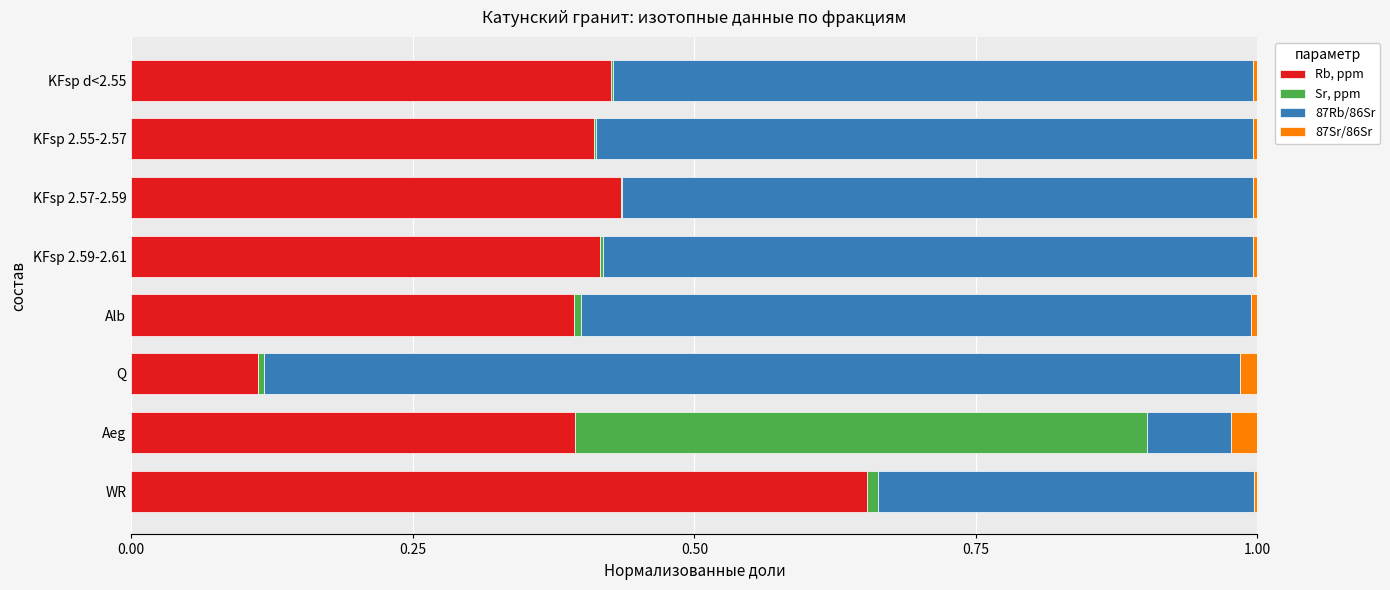

True or false: Rb, ppm has a value of 0.6 at KFsp d<2.55.

False